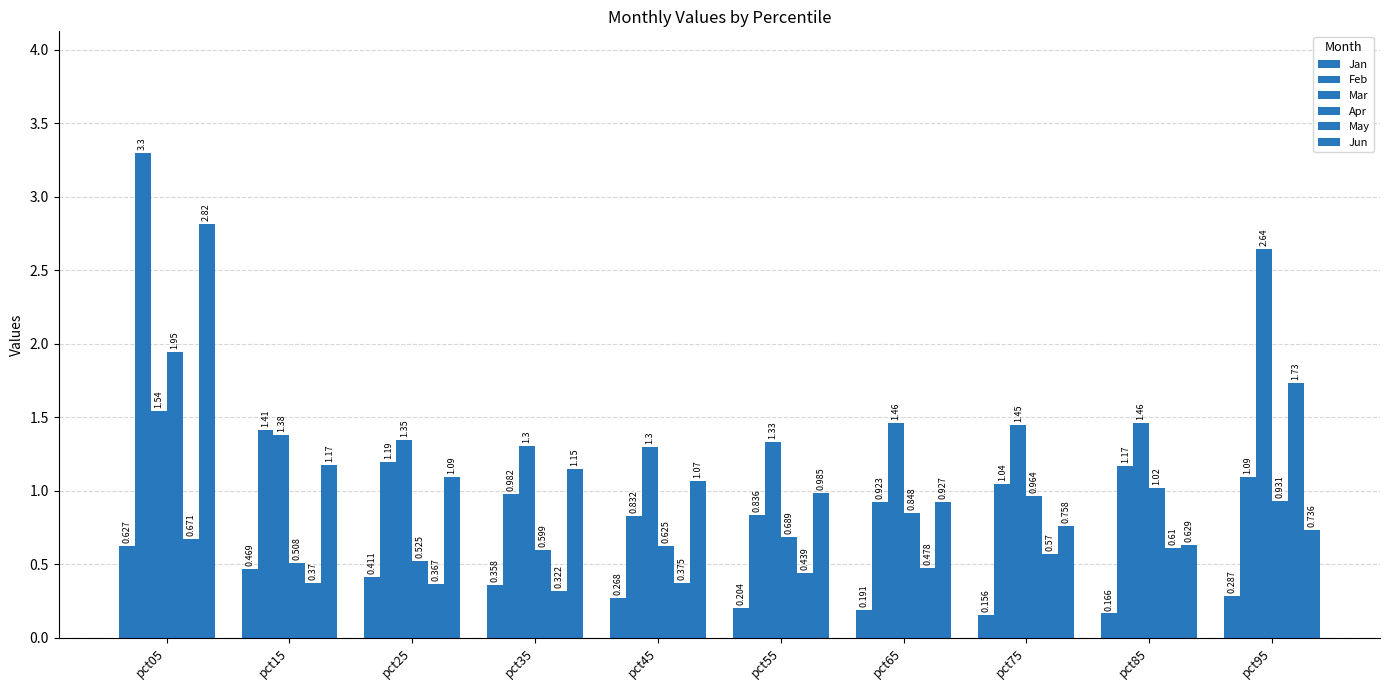

Reading left to right, transcribe all the data shown in this chart.

Jan: 0.6	0.5	0.4	0.4	0.3	0.2	0.2	0.2	0.2	0.3
Feb: 3.3	1.4	1.2	1.0	0.8	0.8	0.9	1.0	1.2	1.1
Mar: 1.5	1.4	1.3	1.3	1.3	1.3	1.5	1.4	1.5	2.6
Apr: 1.9	0.5	0.5	0.6	0.6	0.7	0.8	1.0	1.0	0.9
May: 0.7	0.4	0.4	0.3	0.4	0.4	0.5	0.6	0.6	1.7
Jun: 2.8	1.2	1.1	1.2	1.1	1.0	0.9	0.8	0.6	0.7